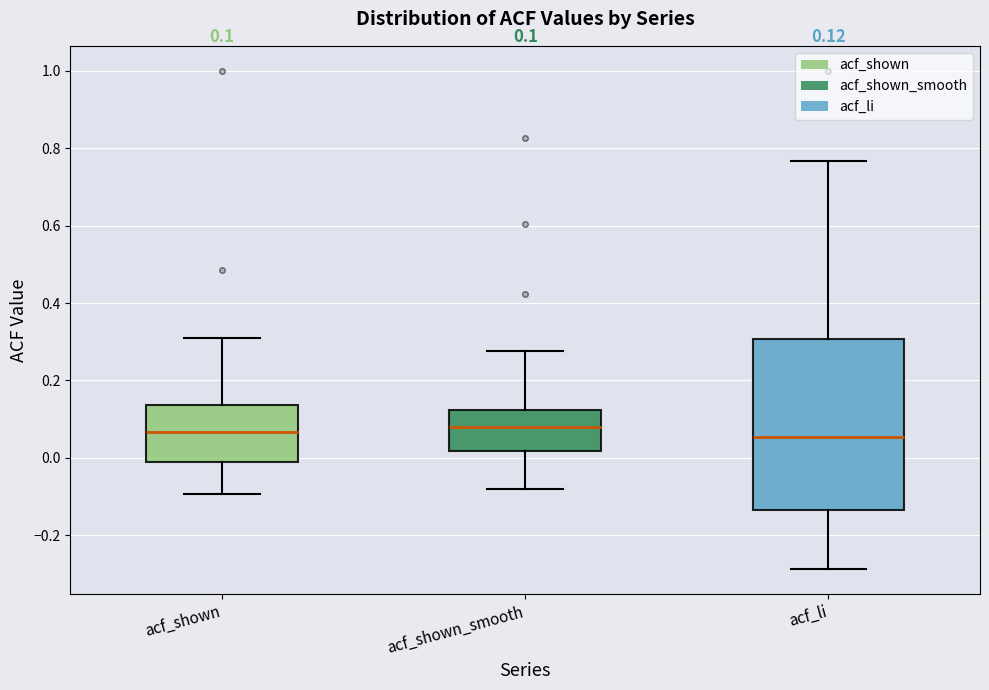

Comparing the boxes themselves (not the whiskers), which one is the tallest?

acf_li